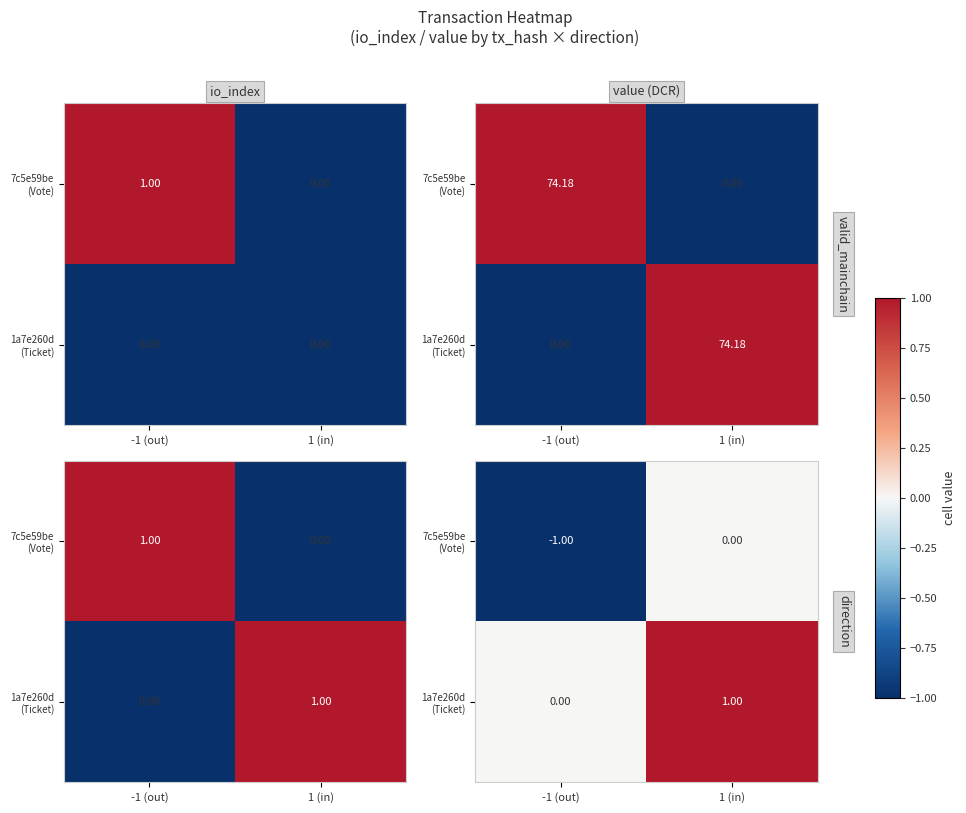

What is the sum of the 7c5e59be (Vote) values at 1 (in) and -1 (out)?

-1